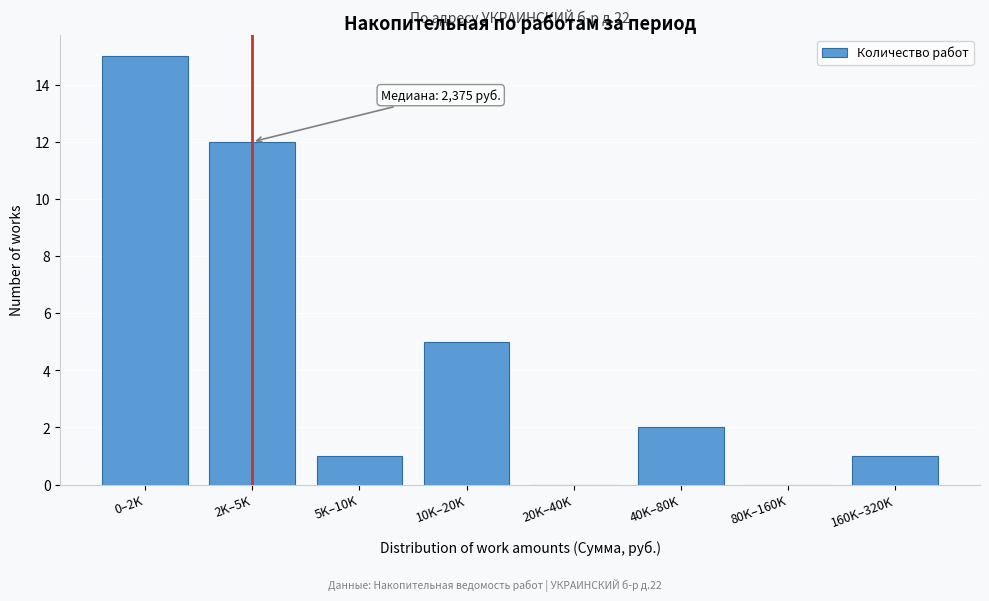

Reading left to right, transcribe all the data shown in this chart.

0–2K=15	2K–5K=12	5K–10K=1	10K–20K=5	20K–40K=0	40K–80K=2	80K–160K=0	160K–320K=1